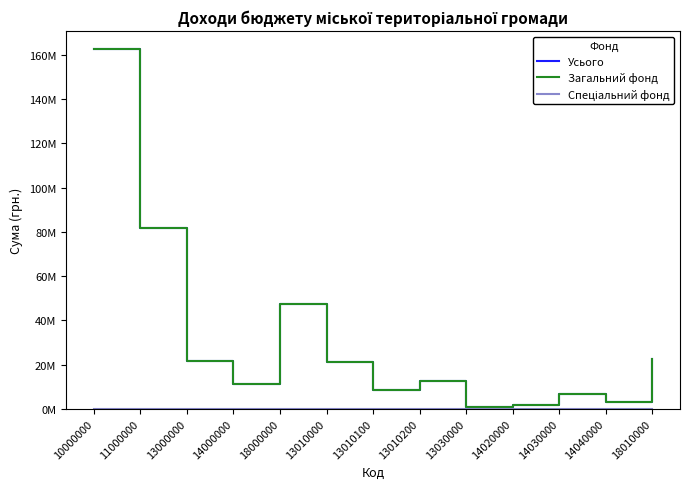

True or false: Загальний фонд has more than 1 points higher than both neighbors.

True